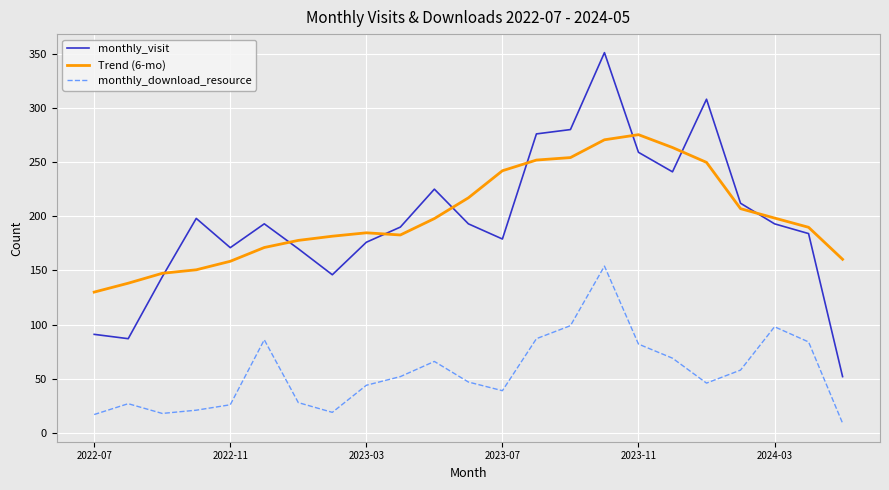

How many distinct data groups are displayed?

3